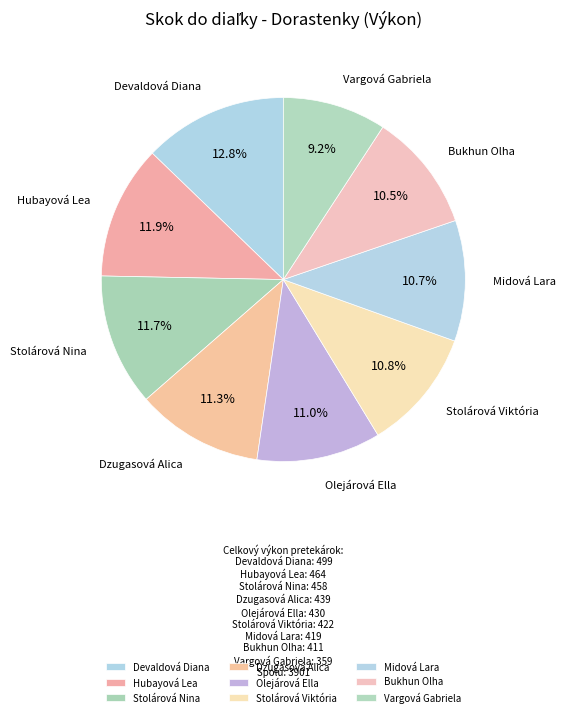

What percentage is the Hubayová Lea slice, to the nearest percent?

12%